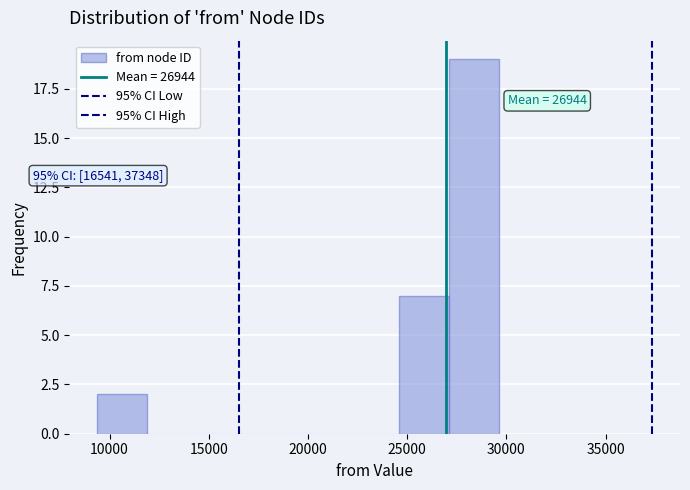

Over which range of the x-axis is the bar tallest?

27000 to 29500